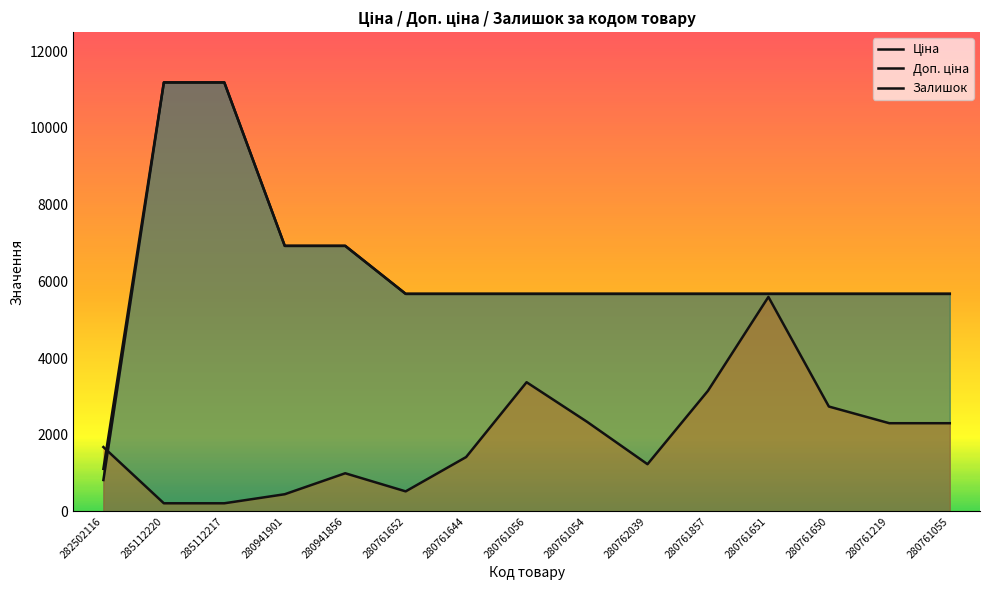

Reading right to left, what are all the values shown in this chart?

Ціна: 280761055=5673.8	280761219=5673.8	280761650=5673.8	280761651=5673.8	280761857=5673.8	280762039=5673.8	280761054=5673.8	280761056=5673.8	280761644=5673.8	280761652=5673.8	280941856=6925.7	280941901=6925.7	285112217=11188.2	285112220=11188.2	282502116=818.5
Доп. ціна: 280761055=5673.8	280761219=5673.8	280761650=5673.8	280761651=5673.8	280761857=5673.8	280762039=5673.8	280761054=5673.8	280761056=5673.8	280761644=5673.8	280761652=5673.8	280941856=6925.7	280941901=6925.7	285112217=11188.2	285112220=11188.2	282502116=1109.2
Залишок: 280761055=2299.8	280761219=2299.8	280761650=2734.9	280761651=5594.1	280761857=3145.1	280762039=1230.7	280761054=2337.1	280761056=3368.9	280761644=1417.2	280761652=522.1	280941856=994.5	280941901=447.5	285112217=211.3	285112220=211.3	282502116=1678.2